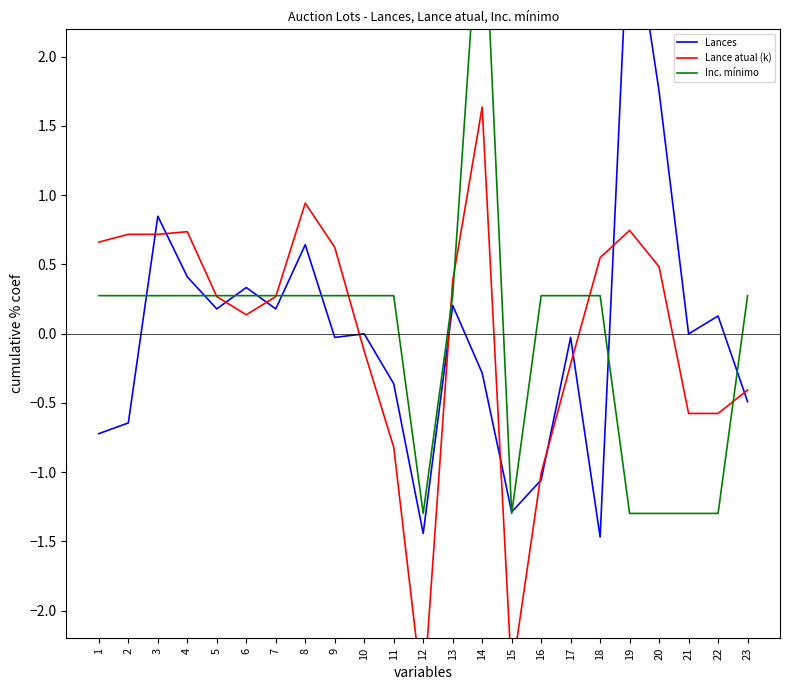

Reading left to right, list all the values displayed in this chart.

Lances: 1=-0.7	2=-0.6	3=0.8	4=0.4	5=0.2	6=0.3	7=0.2	8=0.6	9=-0.0	10=-0.0	11=-0.4	12=-1.4	13=0.2	14=-0.3	15=-1.3	16=-1.1	17=-0.0	18=-1.5	19=3.2	20=1.7	21=-0.0	22=0.1	23=-0.5
Lance atual (k): 1=0.7	2=0.7	3=0.7	4=0.7	5=0.3	6=0.1	7=0.3	8=0.9	9=0.6	10=-0.1	11=-0.8	12=-2.6	13=0.4	14=1.6	15=-2.5	16=-1.0	17=-0.2	18=0.5	19=0.7	20=0.5	21=-0.6	22=-0.6	23=-0.4
Inc. mínimo: 1=0.3	2=0.3	3=0.3	4=0.3	5=0.3	6=0.3	7=0.3	8=0.3	9=0.3	10=0.3	11=0.3	12=-1.3	13=0.3	14=3.4	15=-1.3	16=0.3	17=0.3	18=0.3	19=-1.3	20=-1.3	21=-1.3	22=-1.3	23=0.3